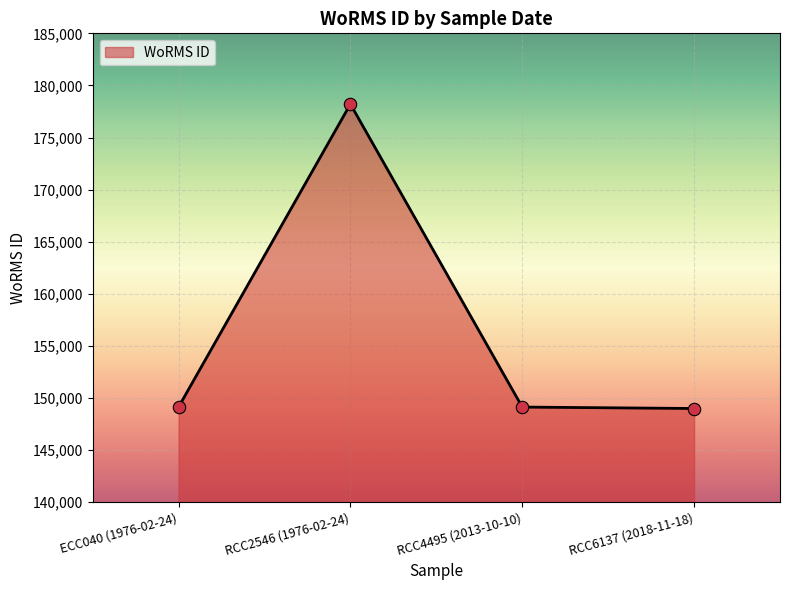

Between RCC6137 (2018-11-18) and RCC2546 (1976-02-24), which is larger?

RCC2546 (1976-02-24)